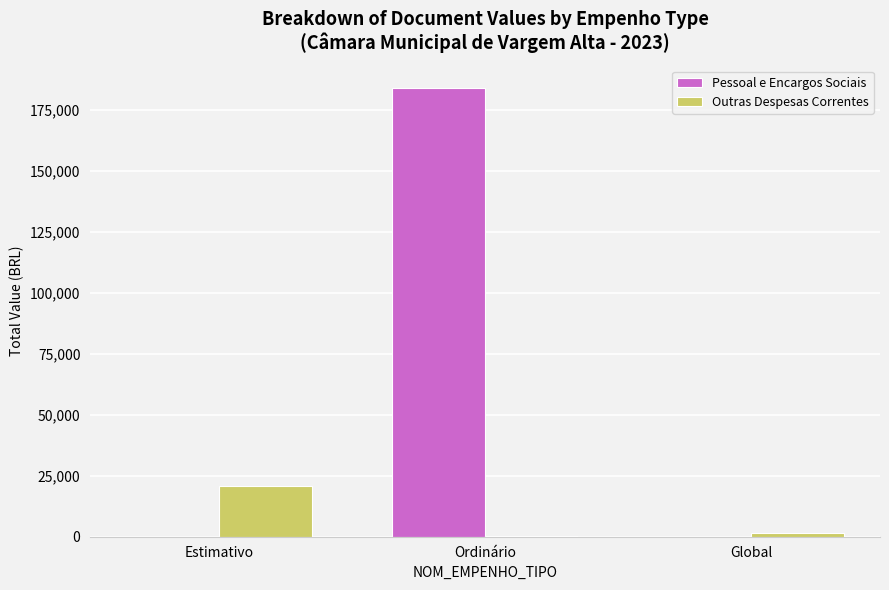

Which category has the highest value in the Outras Despesas Correntes series?

Estimativo